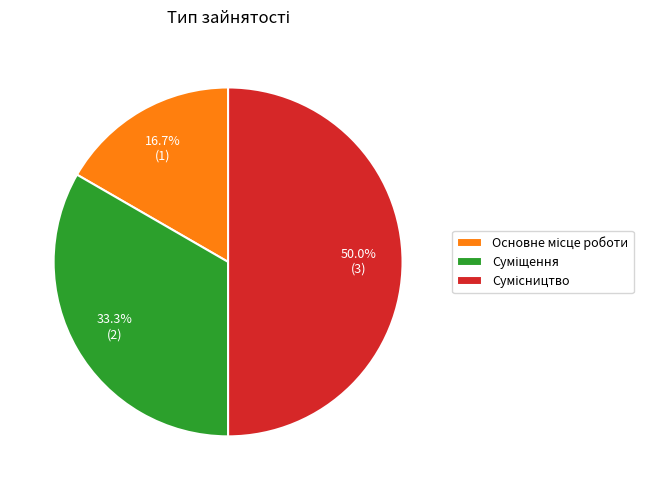

What portion of the pie excludes Основне місце роботи?

83.3%